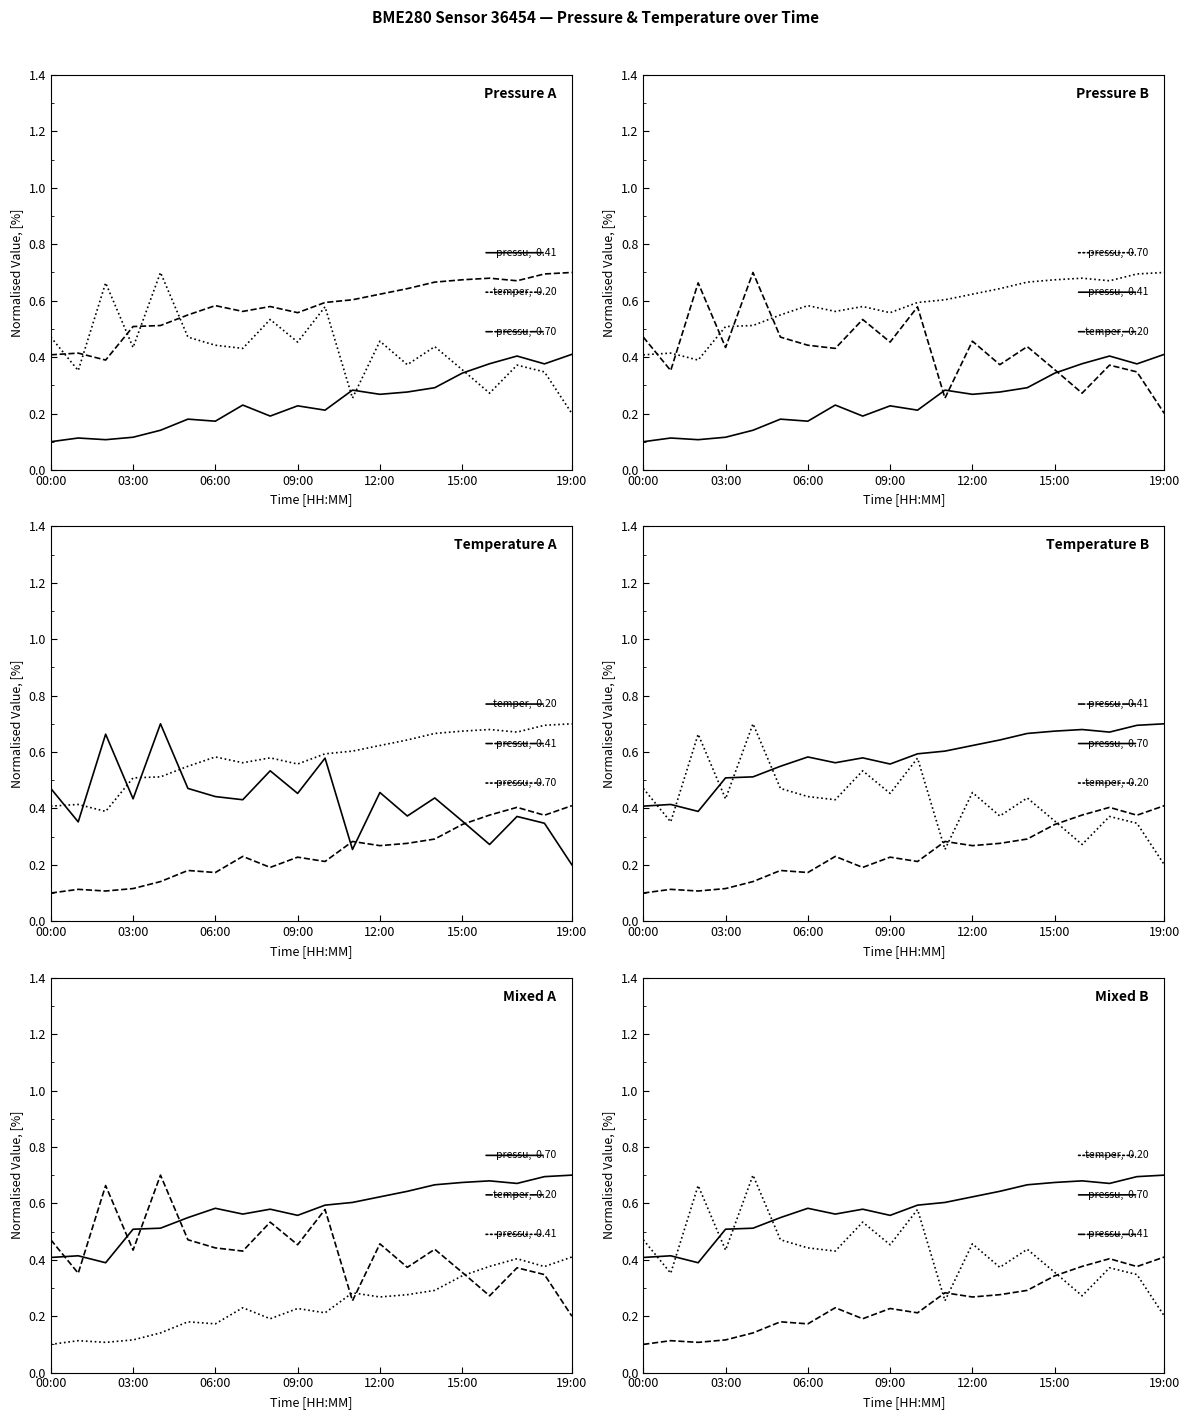

How many interior local valleys does the pressure (offset) series have?

4